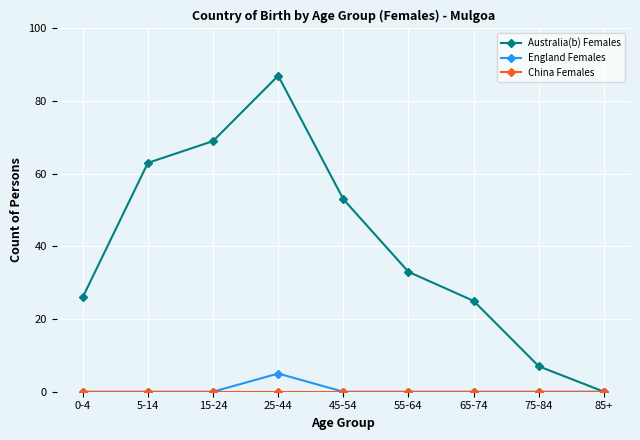

How many lines are shown in the chart?

3